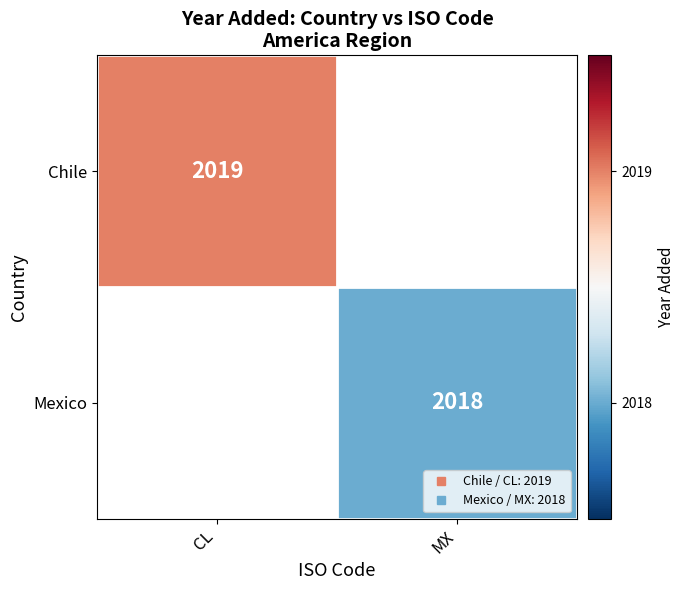

How many categories are shown in the chart?

2